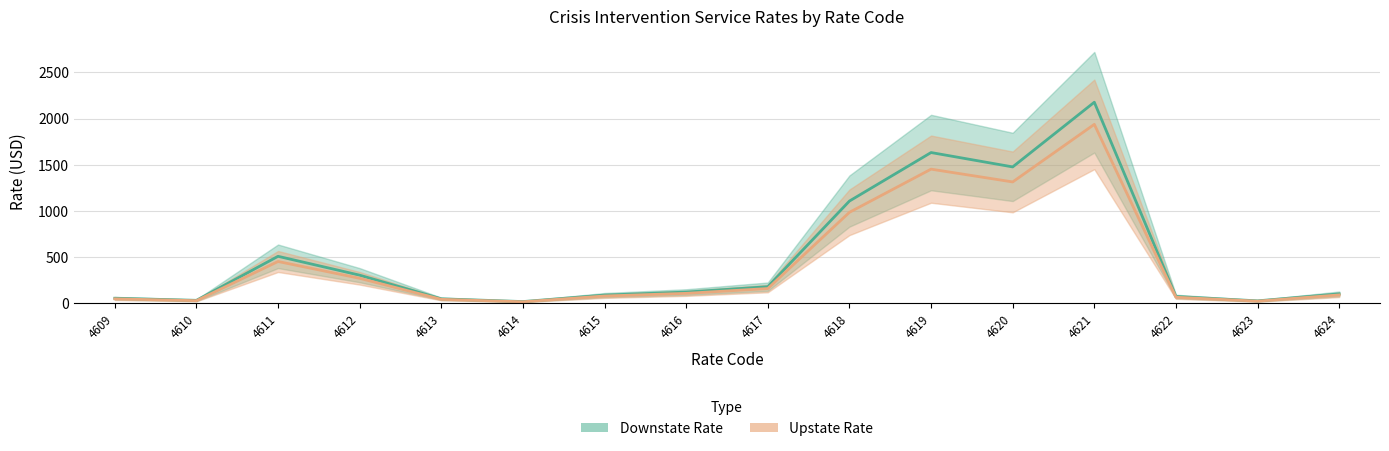

What are all the series names shown in the legend?

Downstate Rate, Upstate Rate